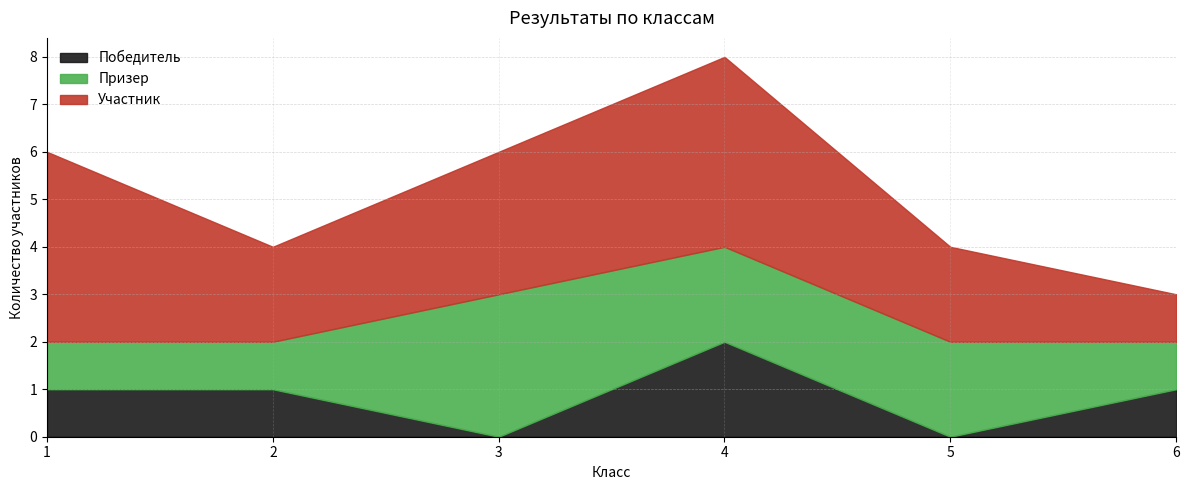

What is the sum of the Победитель values at 6 and 5?

1